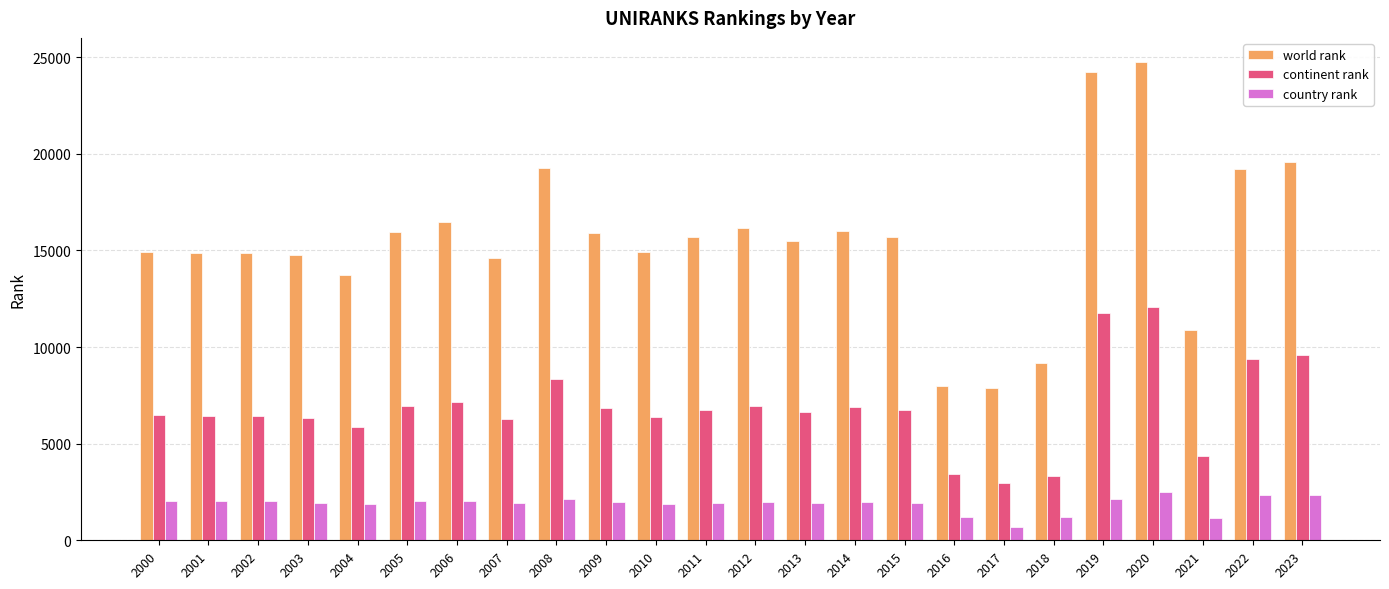

What is the minimum value for country rank?

708